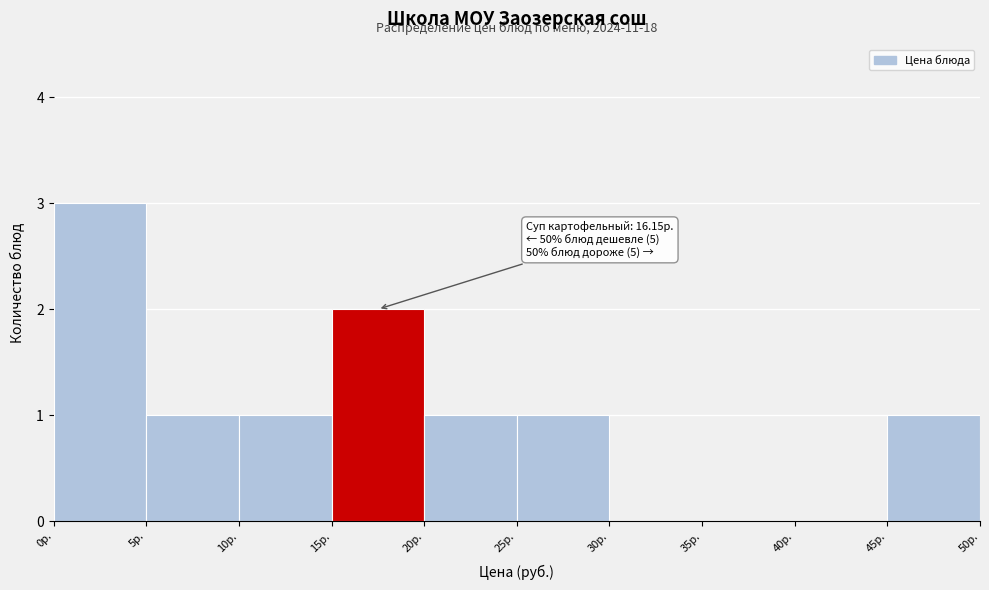

Over which range of the x-axis is the bar tallest?

0 to 5